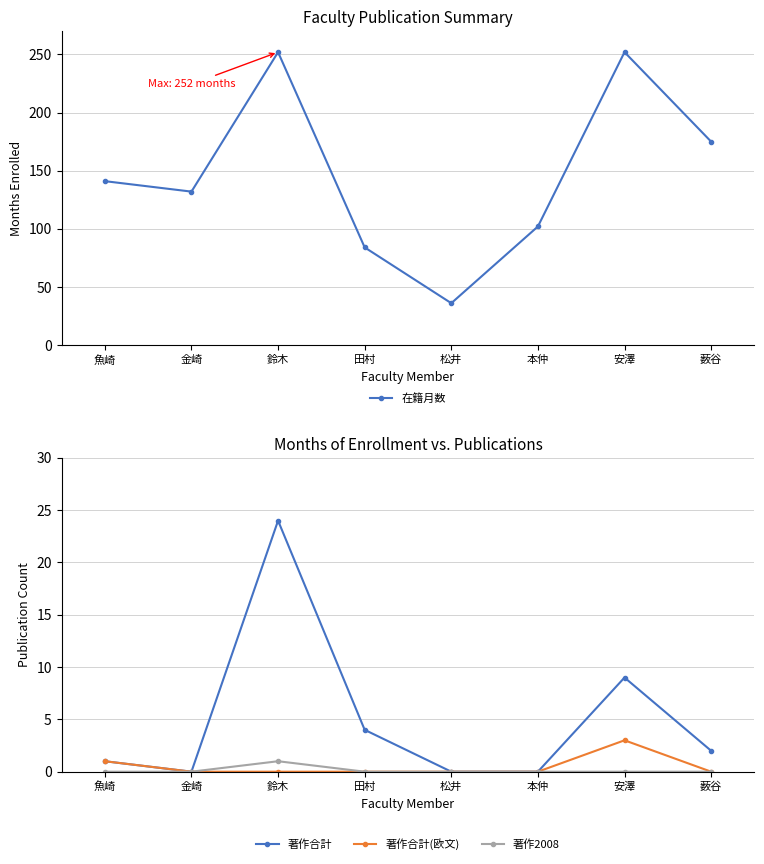

Reading left to right, what are all the values shown in this chart?

在籍月数: 141	132	252	84	36	102	252	175
著作合計: 1	0	24	4	0	0	9	2
著作合計(欧文): 1	0	0	0	0	0	3	0
著作2008: 0	0	1	0	0	0	0	0